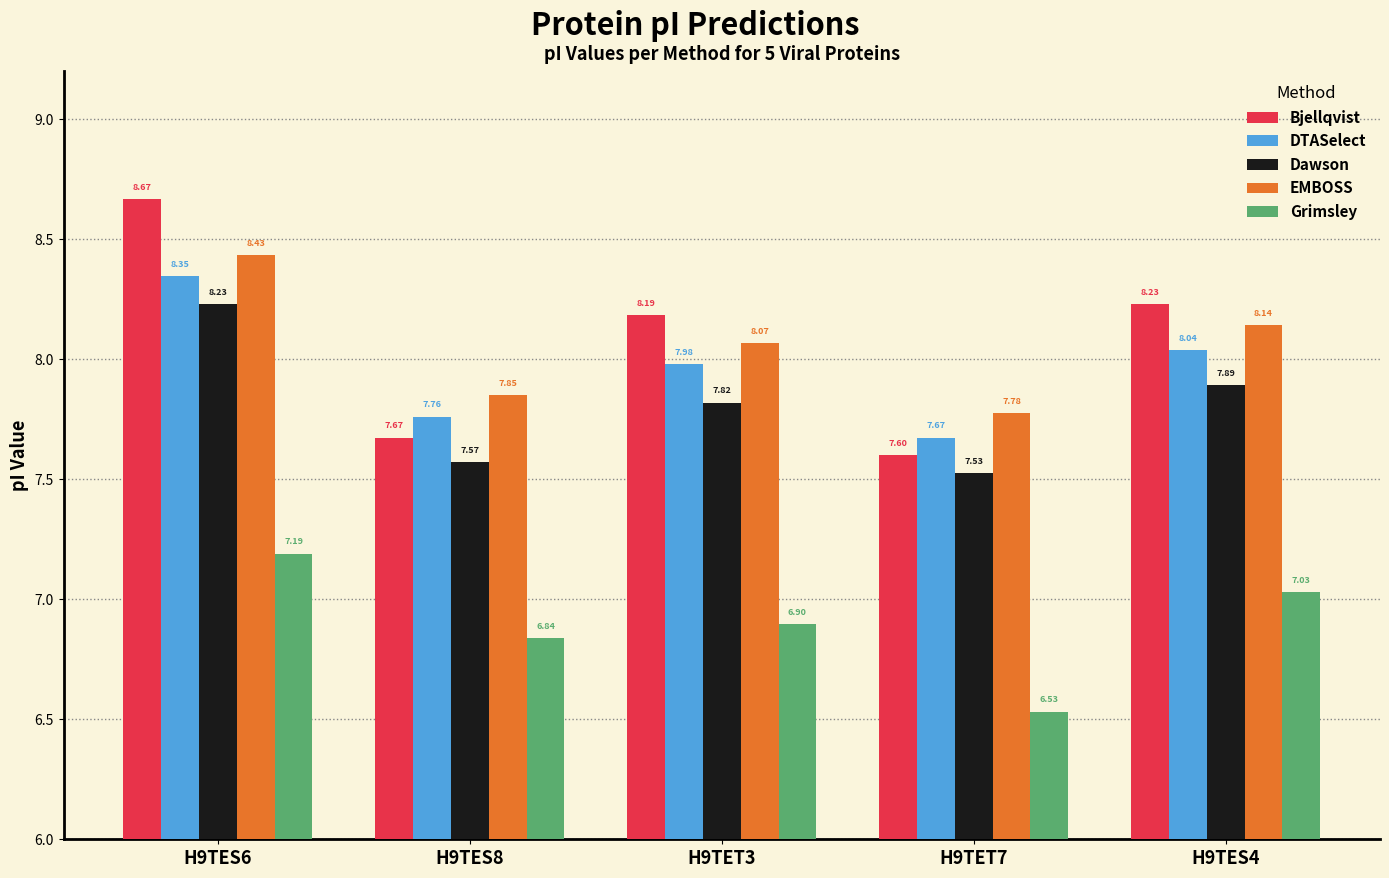

Rank the series at H9TES4 from lowest to highest value.

Grimsley, Dawson, DTASelect, EMBOSS, Bjellqvist